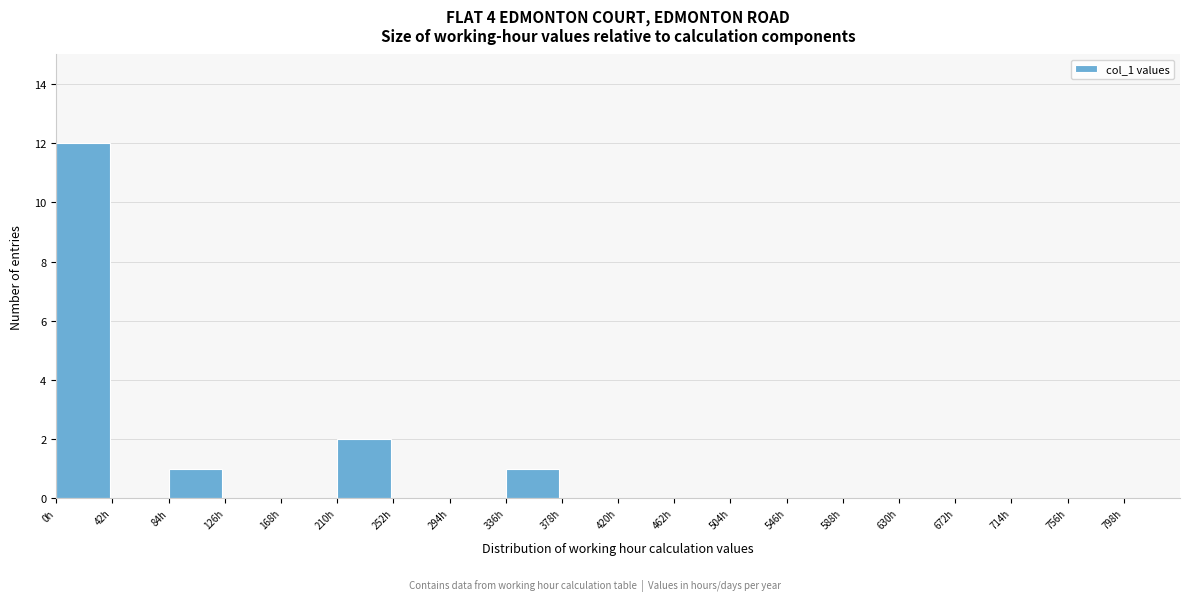

Which range on the x-axis has the tallest bar?

0 to 42